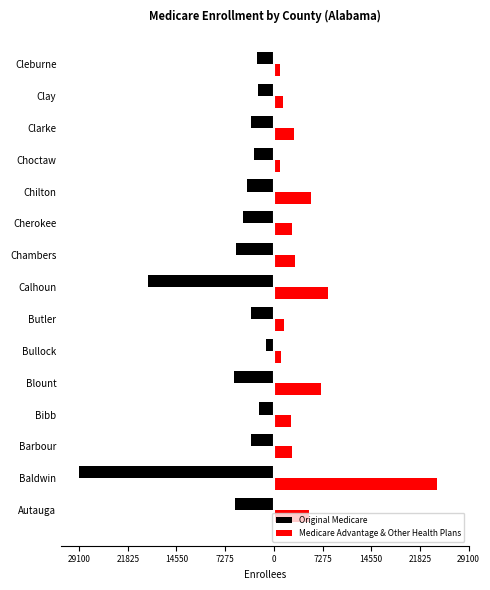

What are all the series names shown in the legend?

Original Medicare, Medicare Advantage & Other Health Plans